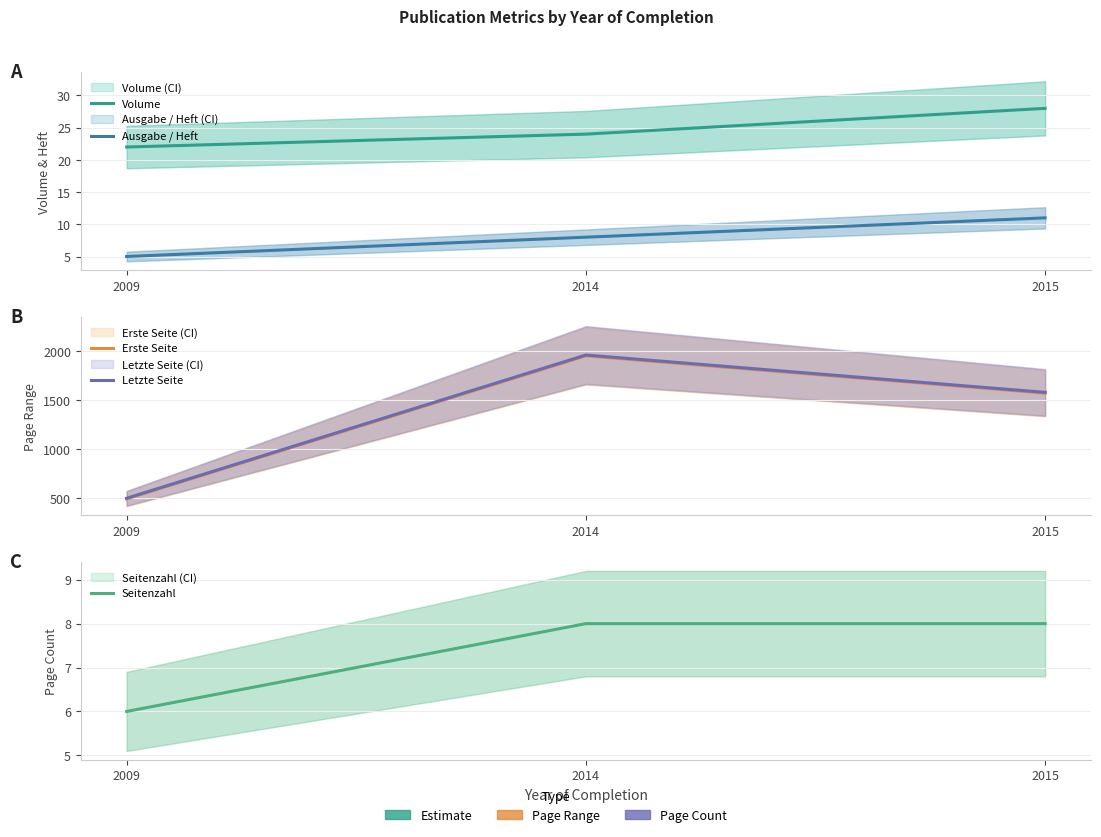

What is the difference between the Letzte Seite values at 2009 and 2014?

1457